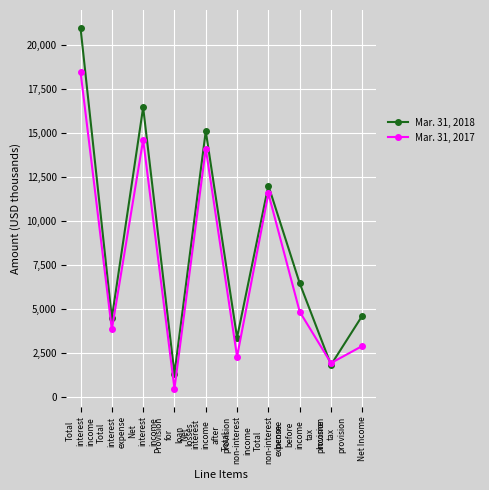

True or false: Mar. 31, 2018 has more than 2 points higher than both neighbors.

True